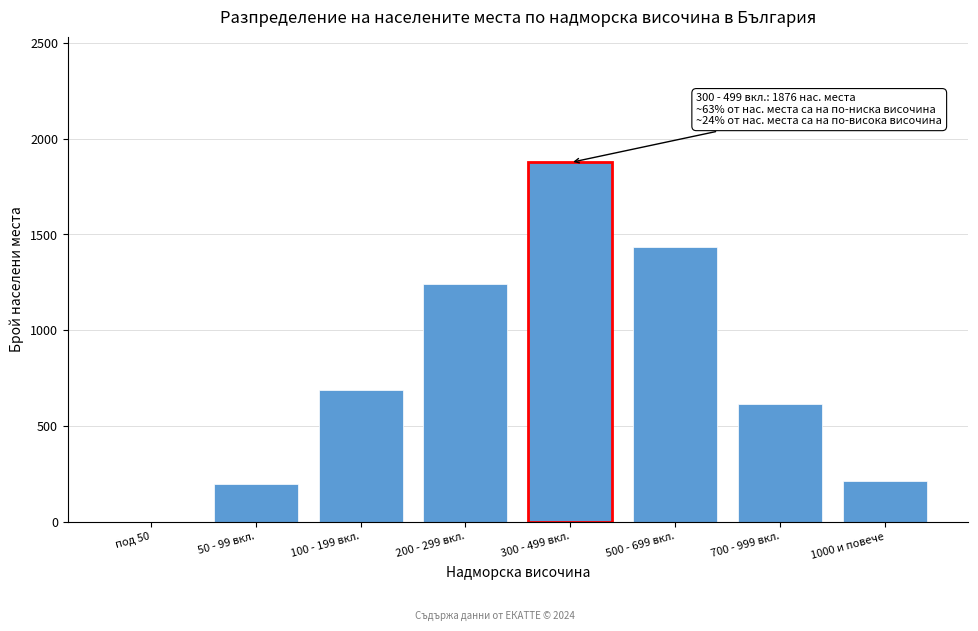

Reading left to right, list all the values displayed in this chart.

под 50=0	50 - 99 вкл.=198	100 - 199 вкл.=687	200 - 299 вкл.=1243	300 - 499 вкл.=1876	500 - 699 вкл.=1432	700 - 999 вкл.=612	1000 и повече=211